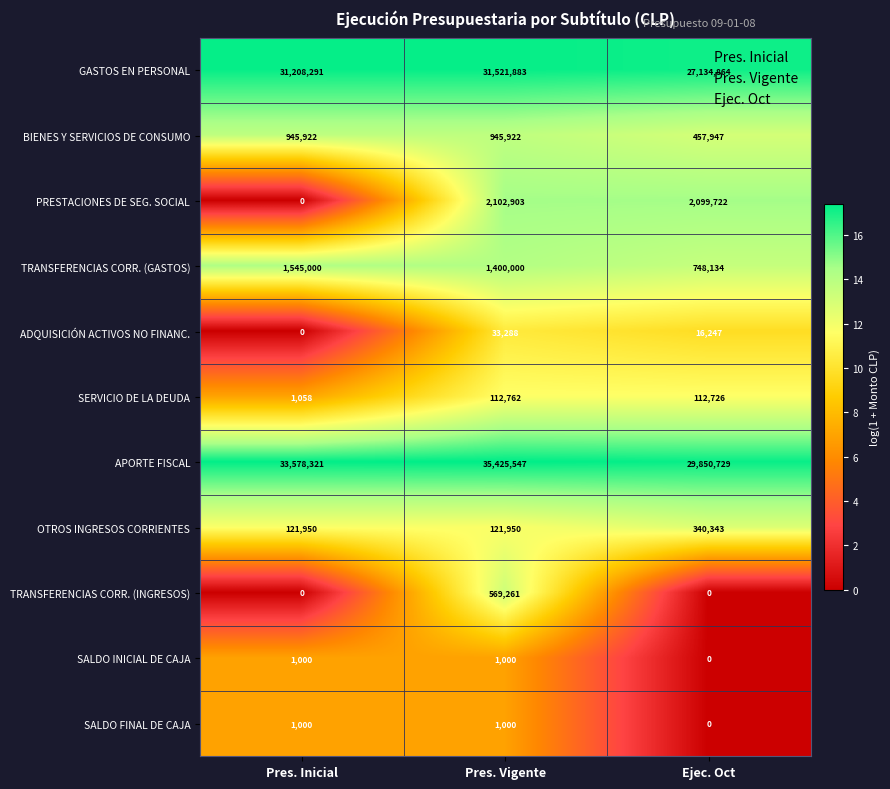

Which series has the largest total across all categories?

APORTE FISCAL